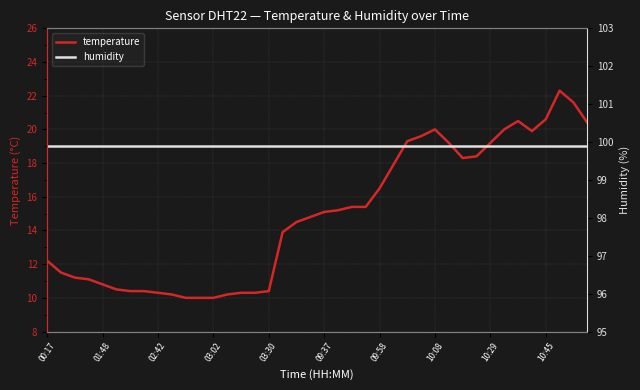

Which series changed the most between 17 and 25?

temperature